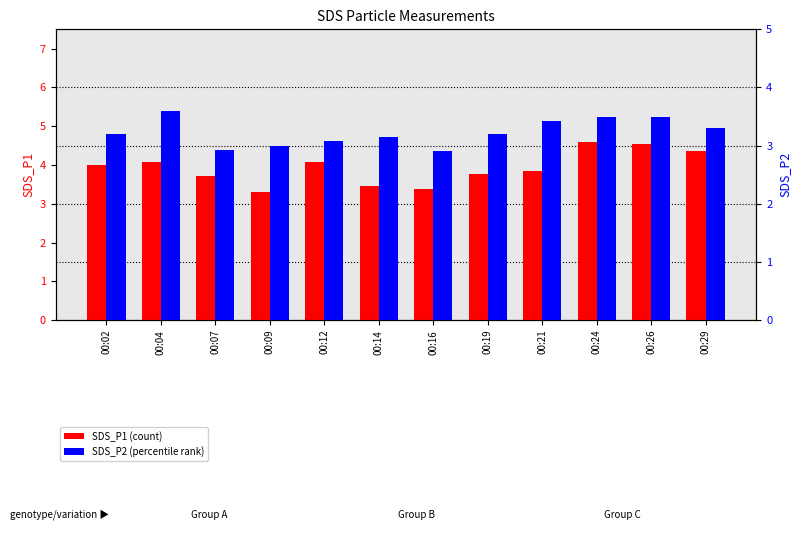

Is it true that SDS_P1 equals 3.9 at 00:21?

True